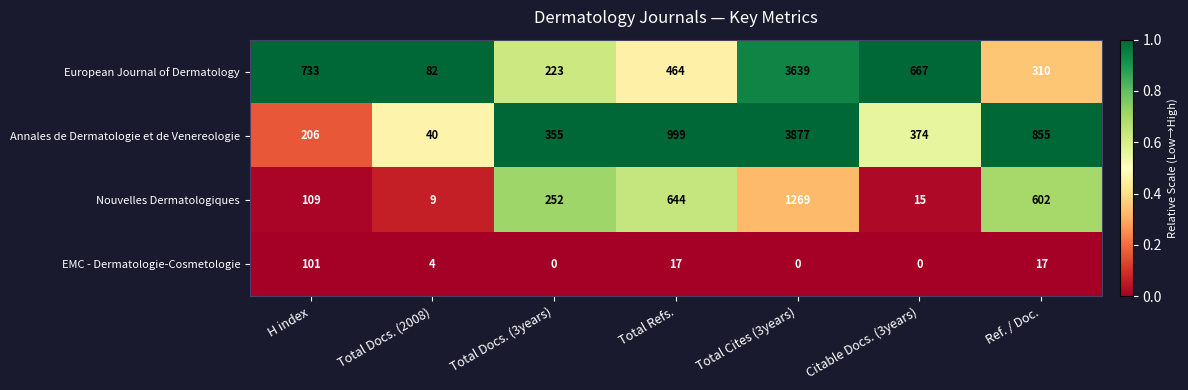

Reading left to right, extract all data points from this chart.

European Journal of Dermatology: 733	82	223	464	3639	667	310
Annales de Dermatologie et de Venereologie: 206	40	355	999	3877	374	855
Nouvelles Dermatologiques: 109	9	252	644	1269	15	602
EMC - Dermatologie-Cosmetologie: 101	4	0	17	0	0	17